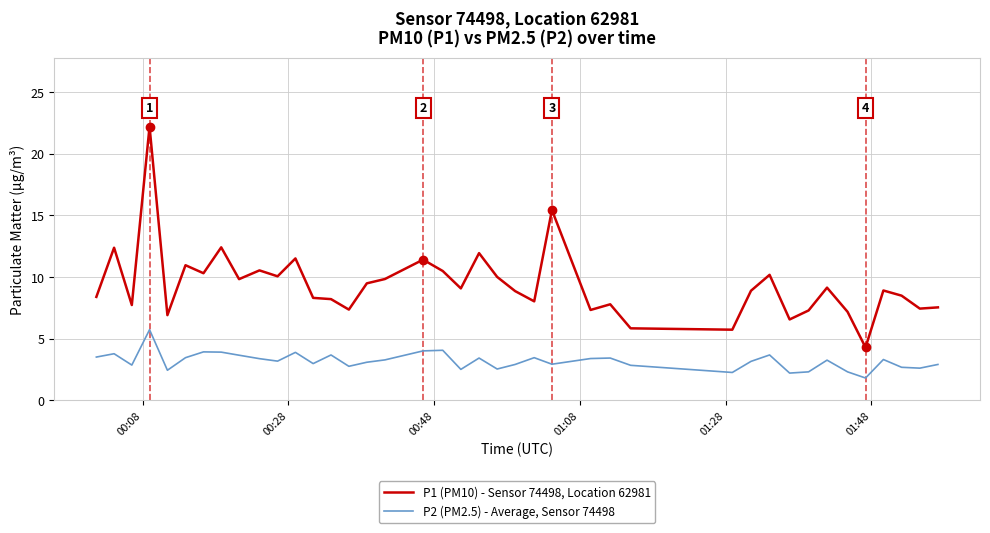

What is the minimum value shown in the chart?

1.8